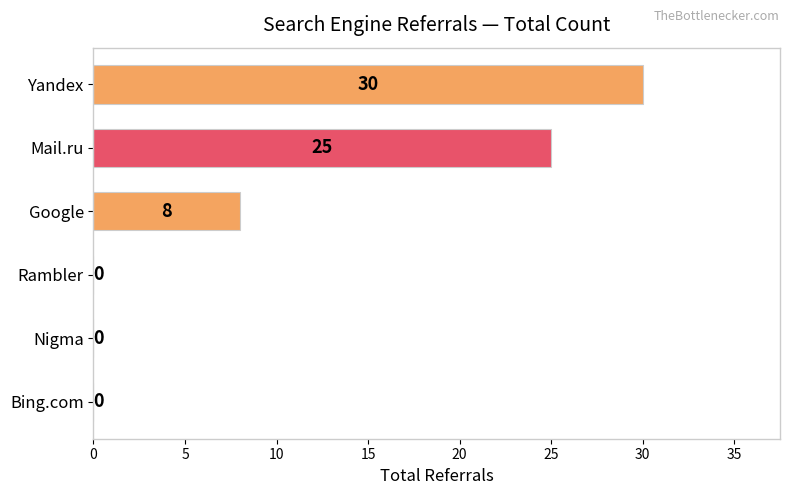

The value at Google is 8. True or false?

True